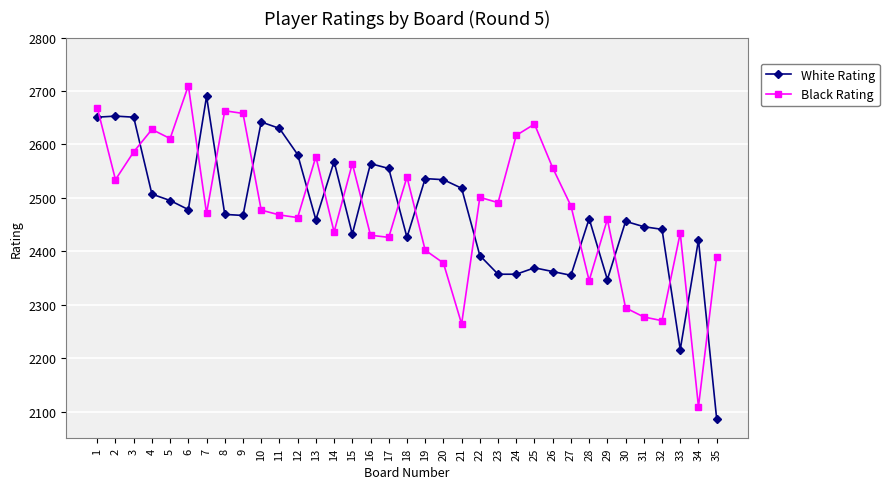

At which category does Black Rating reach its first local valley?

2